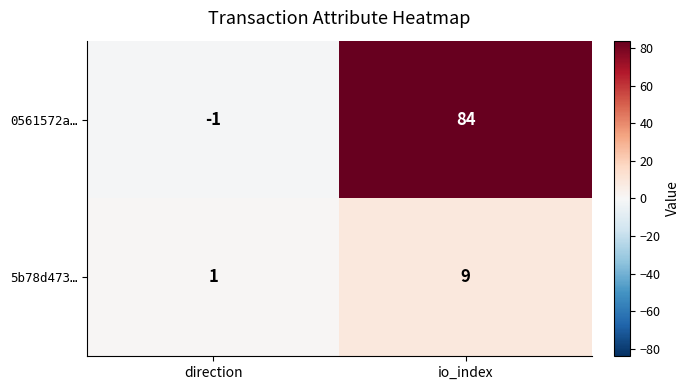

Reading left to right, extract all data points from this chart.

0561572a…: -1	84
5b78d473…: 1	9